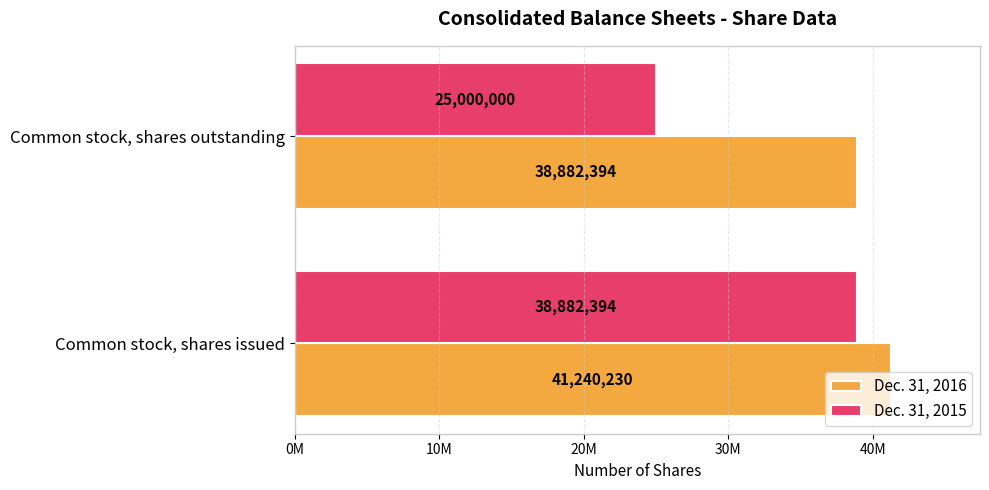

At which category is the sum across all series the highest?

Common stock, shares issued